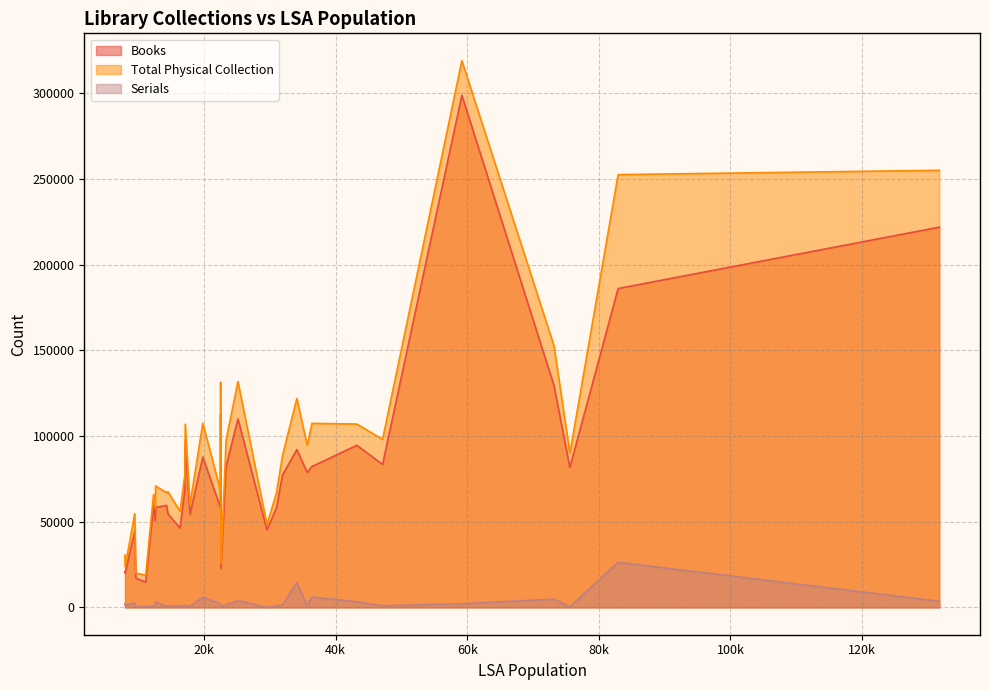

What is the total value across all series at 12330?

125816